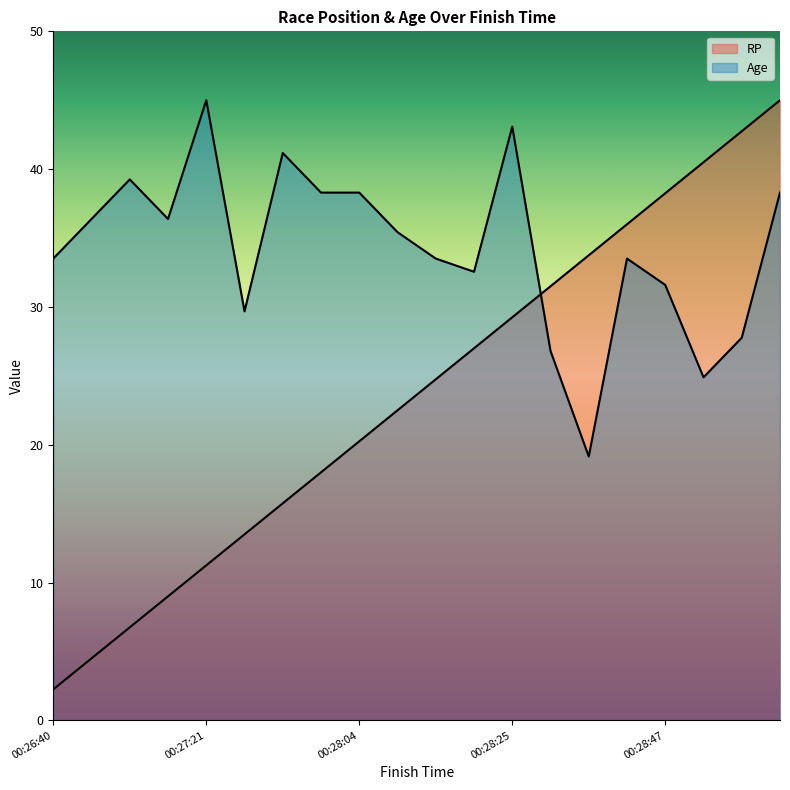

Which series has the widest spread of values?

RP